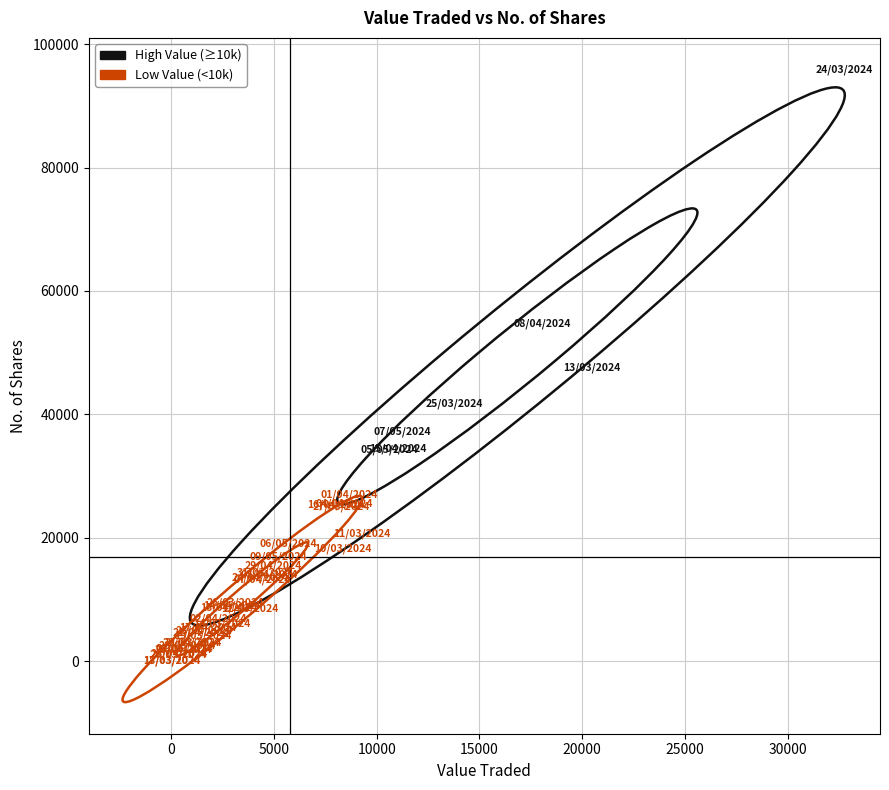

Which series contains the lowest Y value?

Low Value (<10k)